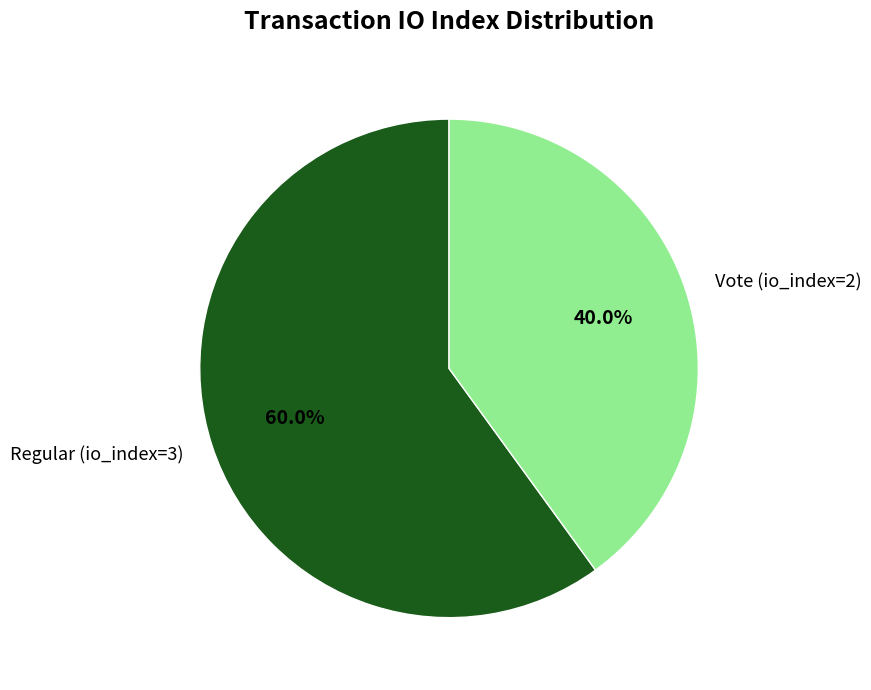

Is there any slice that represents more than half of the pie?

Yes